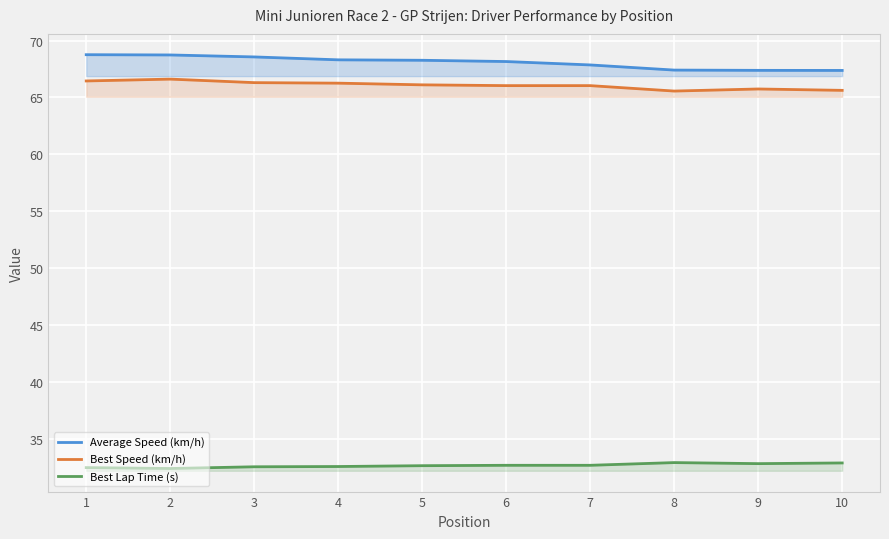

True or false: Best Lap Time (s) and Best Speed (km/h) intersect in this chart.

False